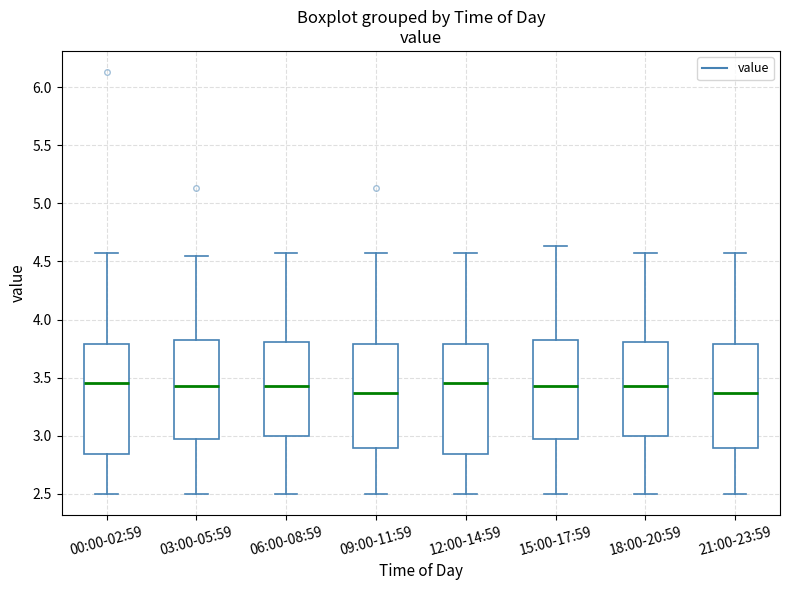

Where is the upper edge of the box for 18:00-20:59 on the y-axis? The values are not printed on the chart, so give them approximately, as read against the axis.

3.80